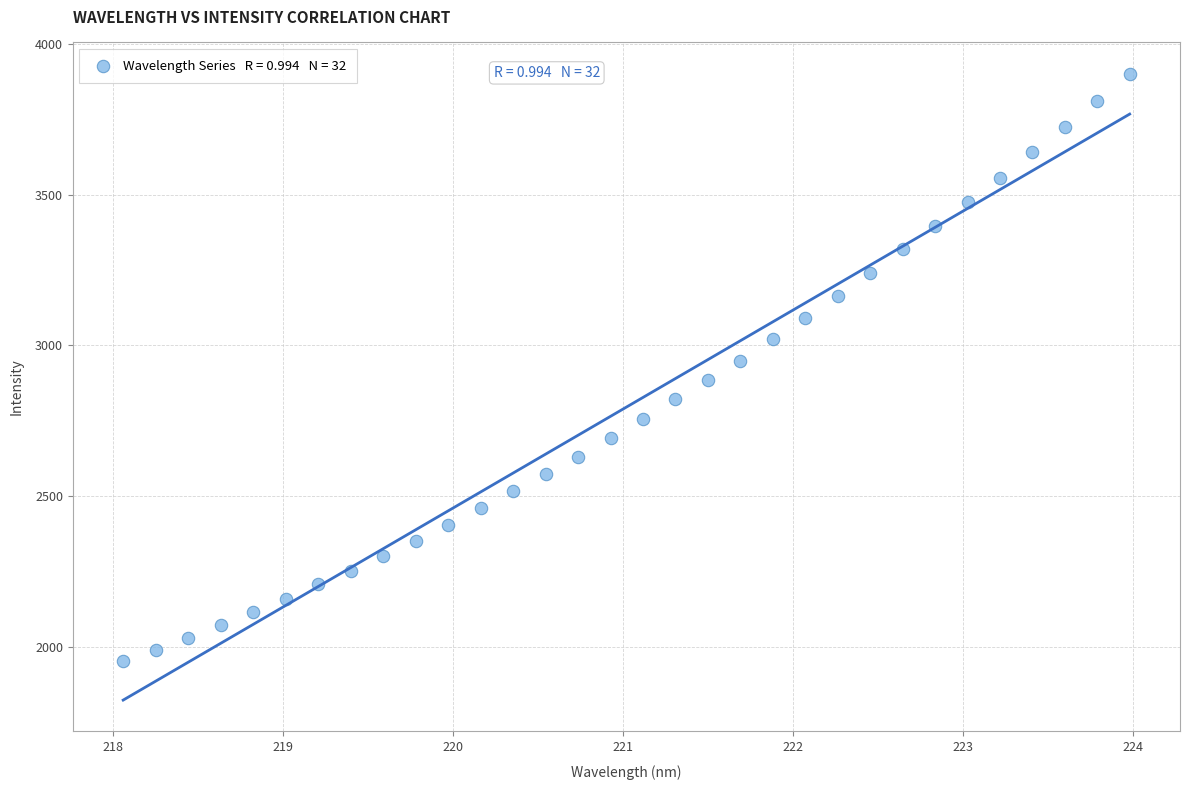

What is the range of X values (max minus min)?

5.9